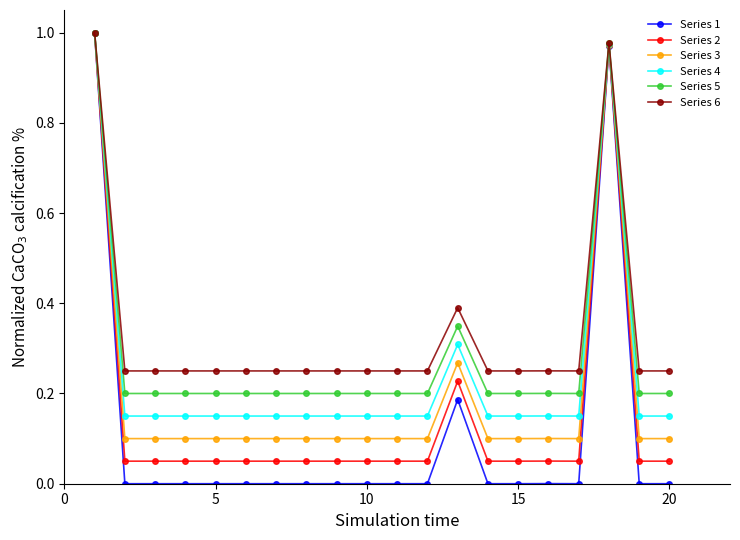

True or false: Series 4 has more than 1 points higher than both neighbors.

True